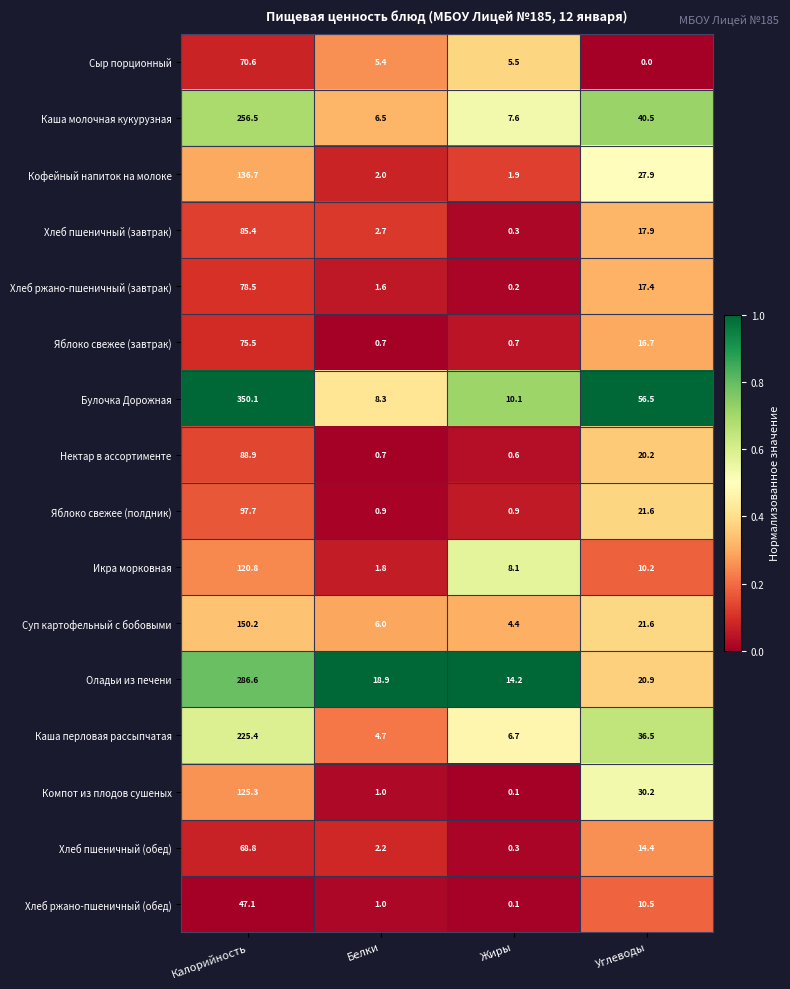

What is the sum of all Каша перловая рассыпчатая values?

273.3